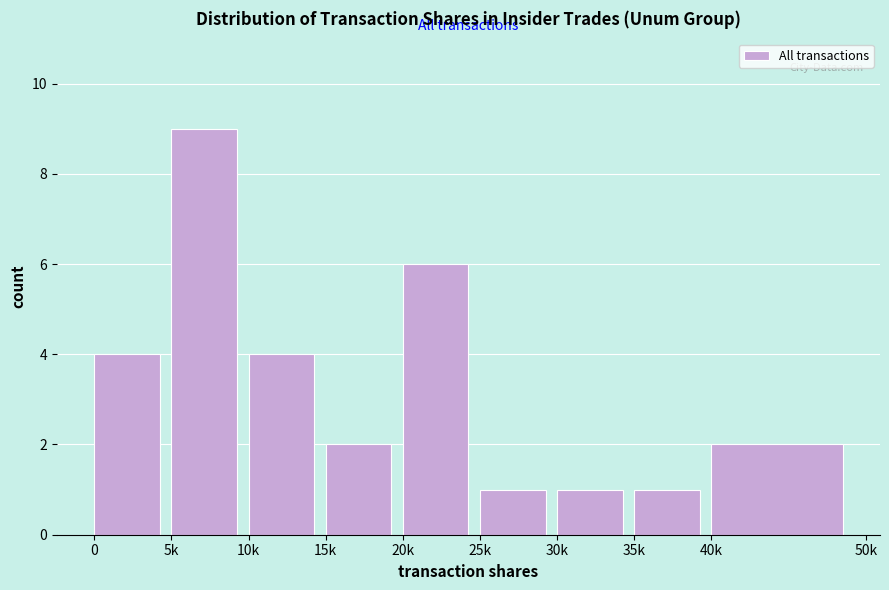

Reading right to left, extract all data points from this chart.

40k=2	35k=1	30k=1	25k=1	20k=6	15k=2	10k=4	5k=9	0=4